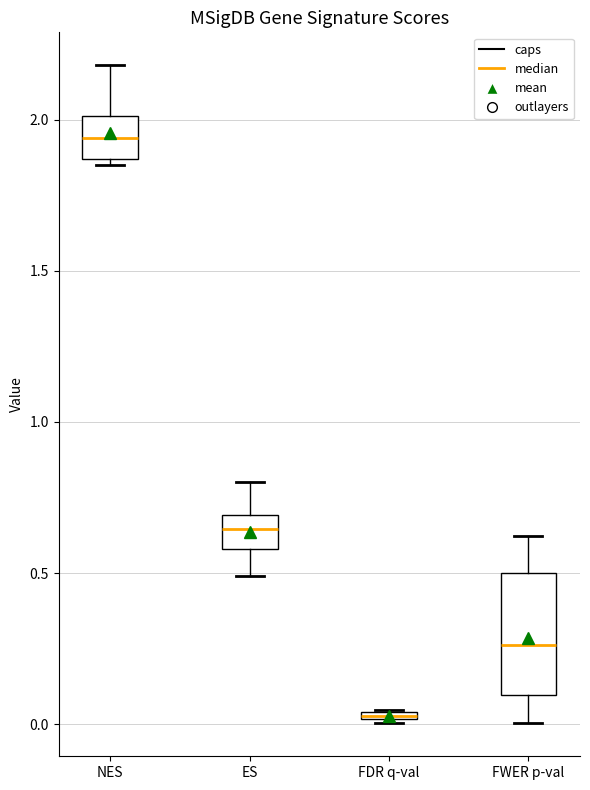

Which box's median line is the lowest?

FDR q-val